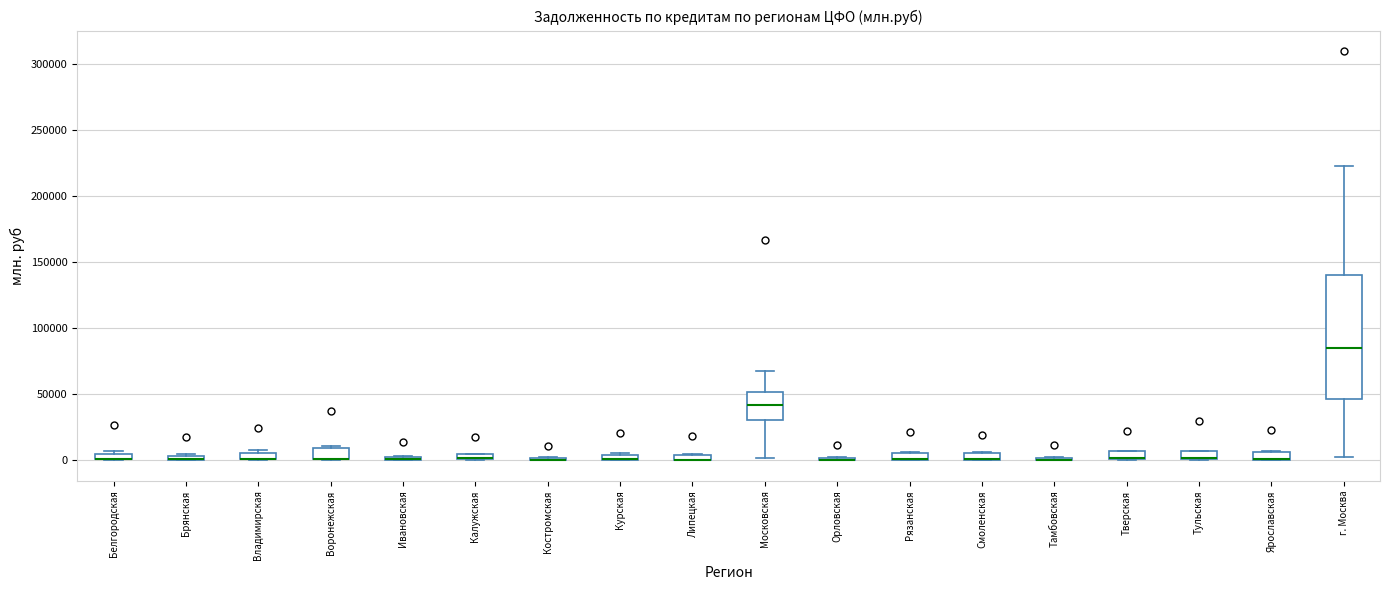

Which box is the tallest, from its lower edge to its upper edge?

г. Москва